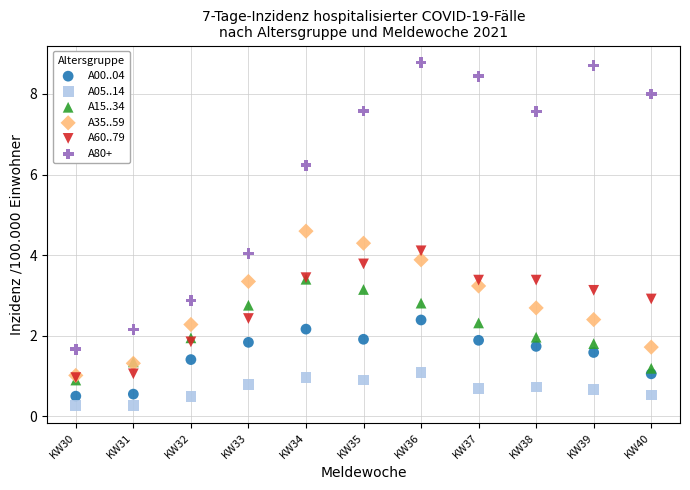

Which series has the widest spread of Y values?

A80+